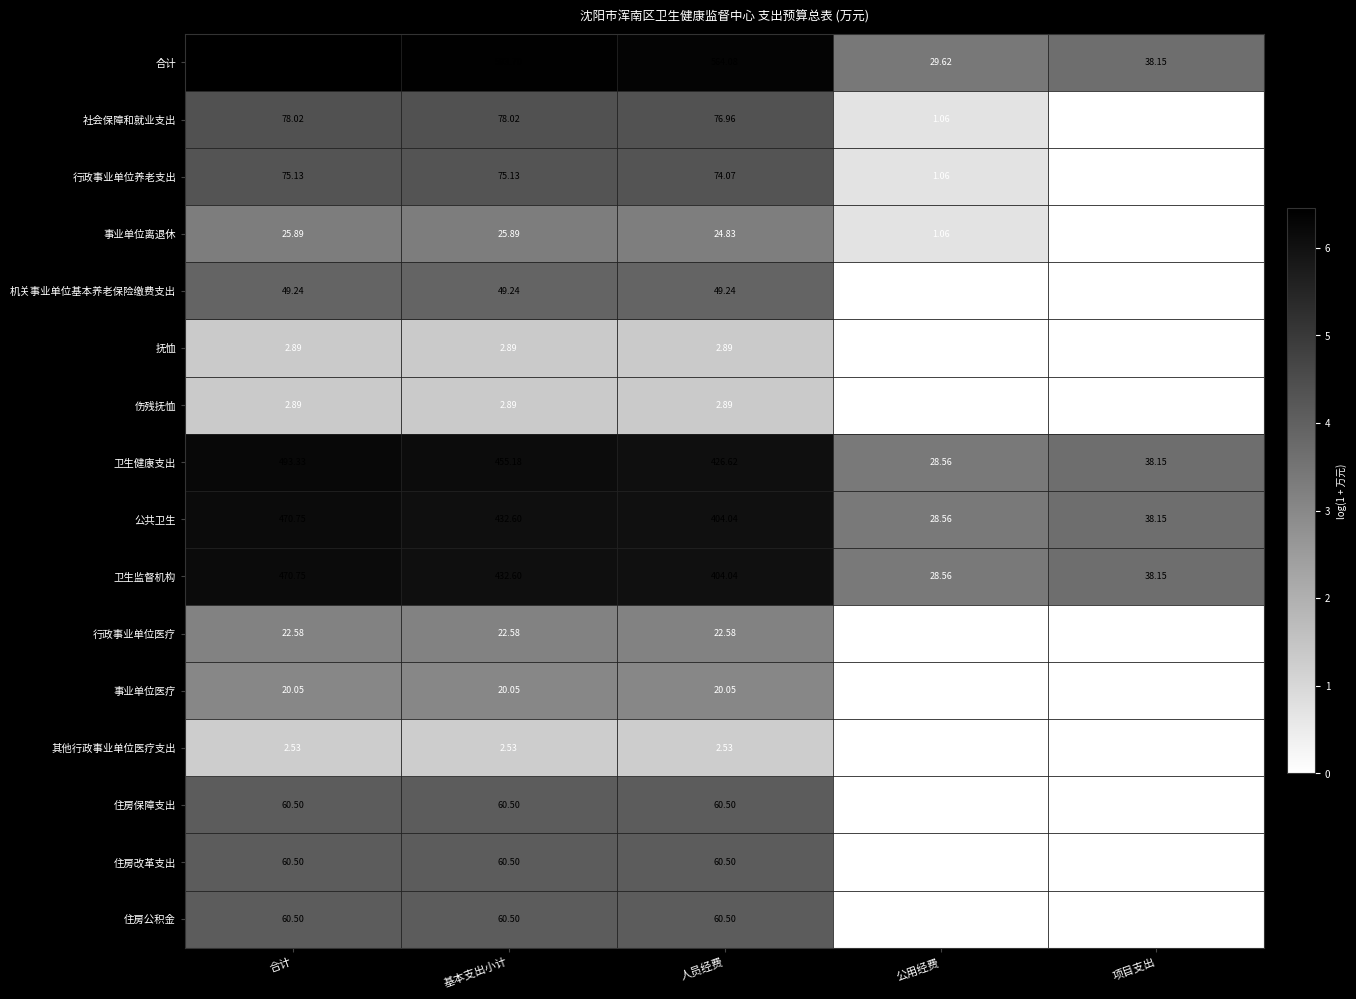

Is the value of 行政事业单位医疗 at 人员经费 greater than the value of 抚恤 at 人员经费?

Yes